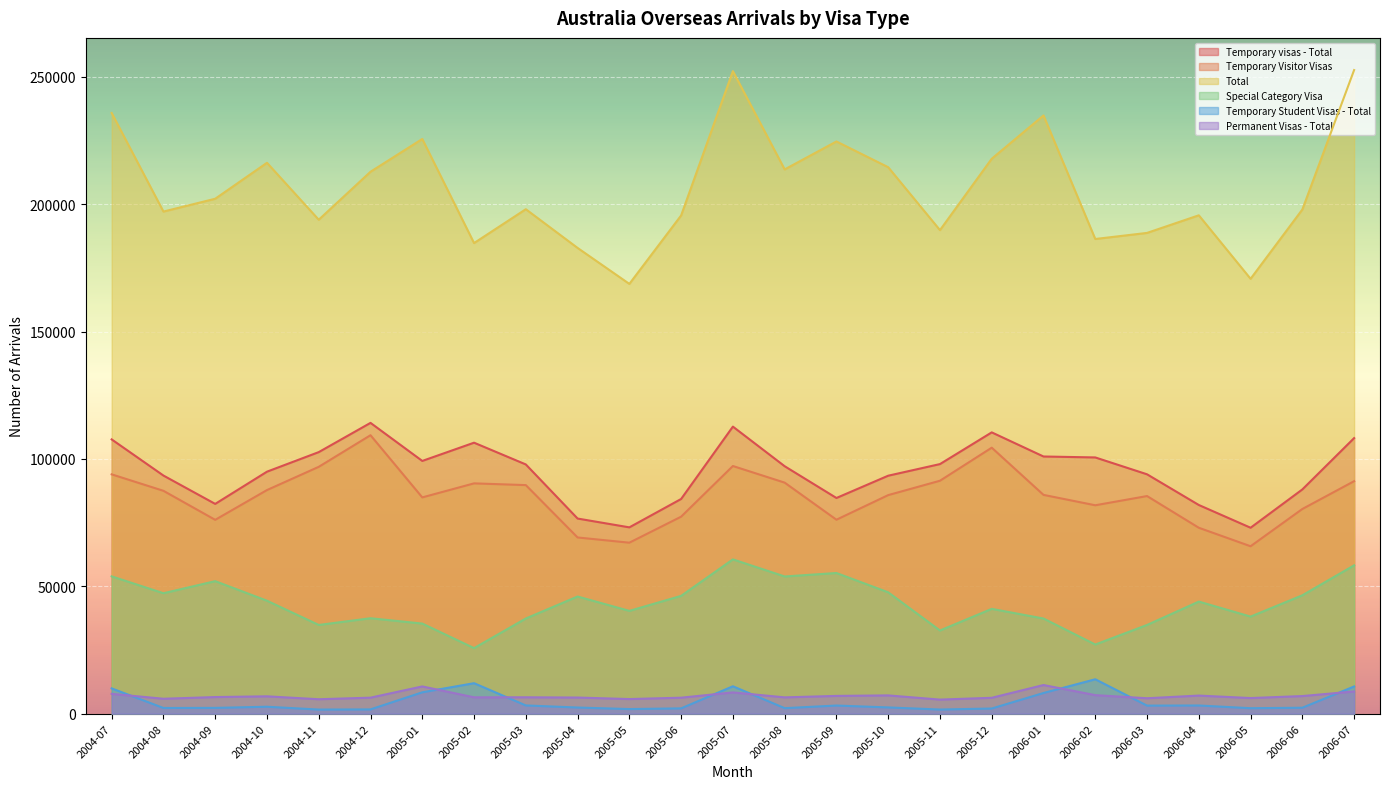

Which series has the widest spread of values?

Total